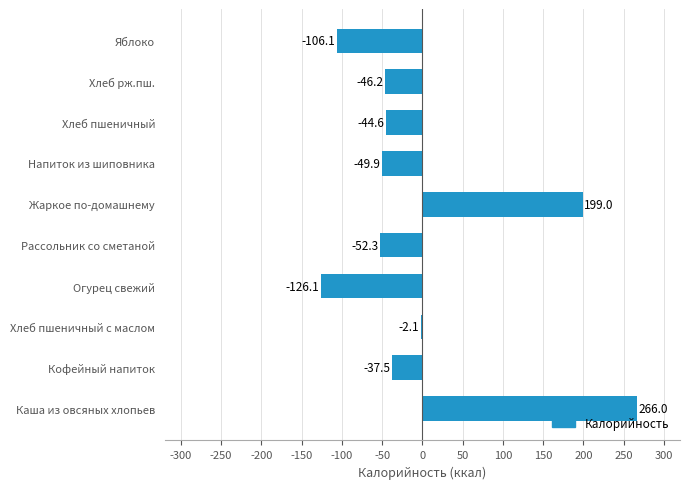

Where is the data nearest to the value 69?

Хлеб пшеничный с маслом